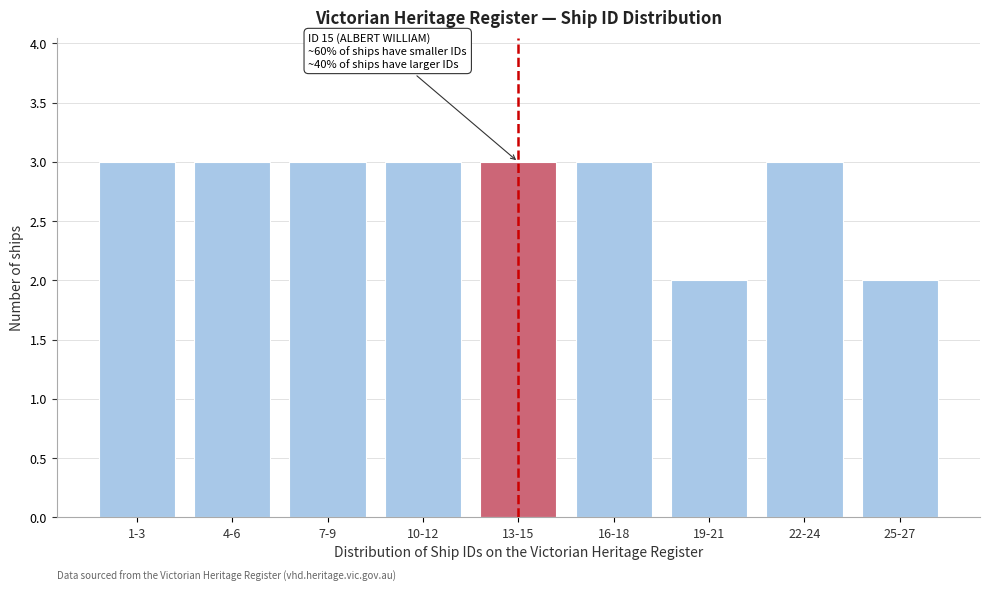

Reading left to right, extract all data points from this chart.

1-3=3	4-6=3	7-9=3	10-12=3	13-15=3	16-18=3	19-21=2	22-24=3	25-27=2